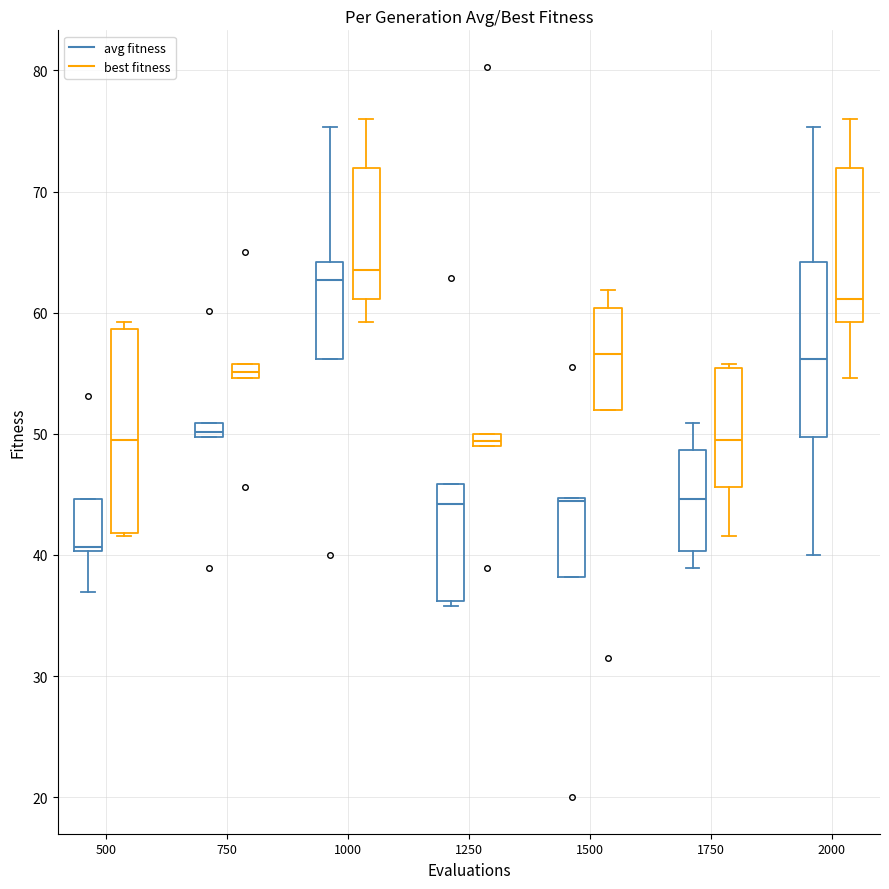

Where is the upper edge of the box for 1000 (avg fitness) on the y-axis? The values are not printed on the chart, so give them approximately, as read against the axis.

64